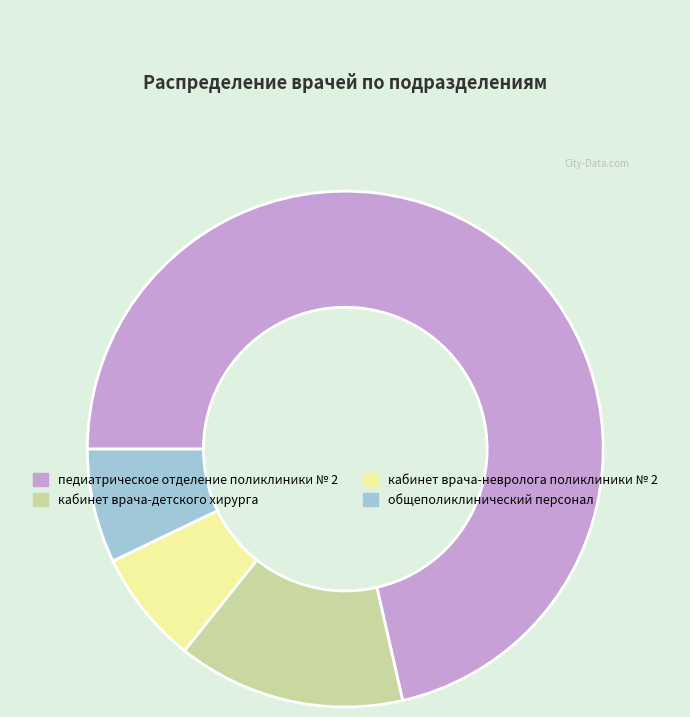

Combined, do кабинет врача-детского хирурга and педиатрическое отделение поликлиники № 2 account for over 50%?

Yes